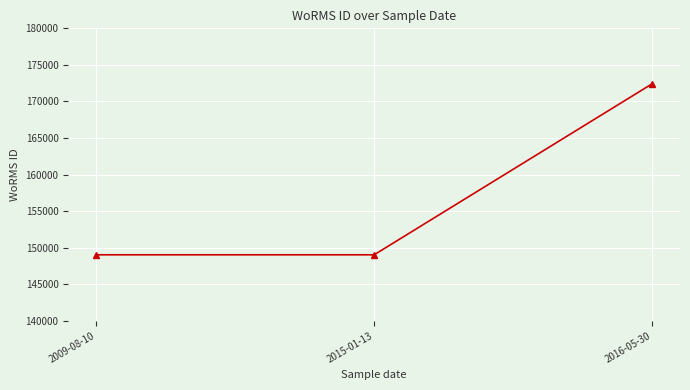

Count the number of categories in the chart.

3